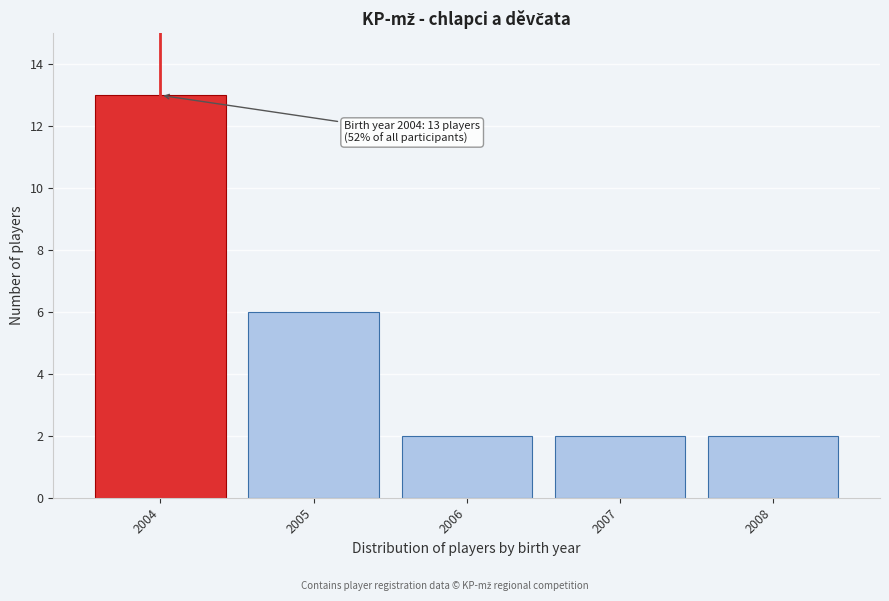

Which range on the x-axis has the tallest bar?

2003.5 to 2004.5